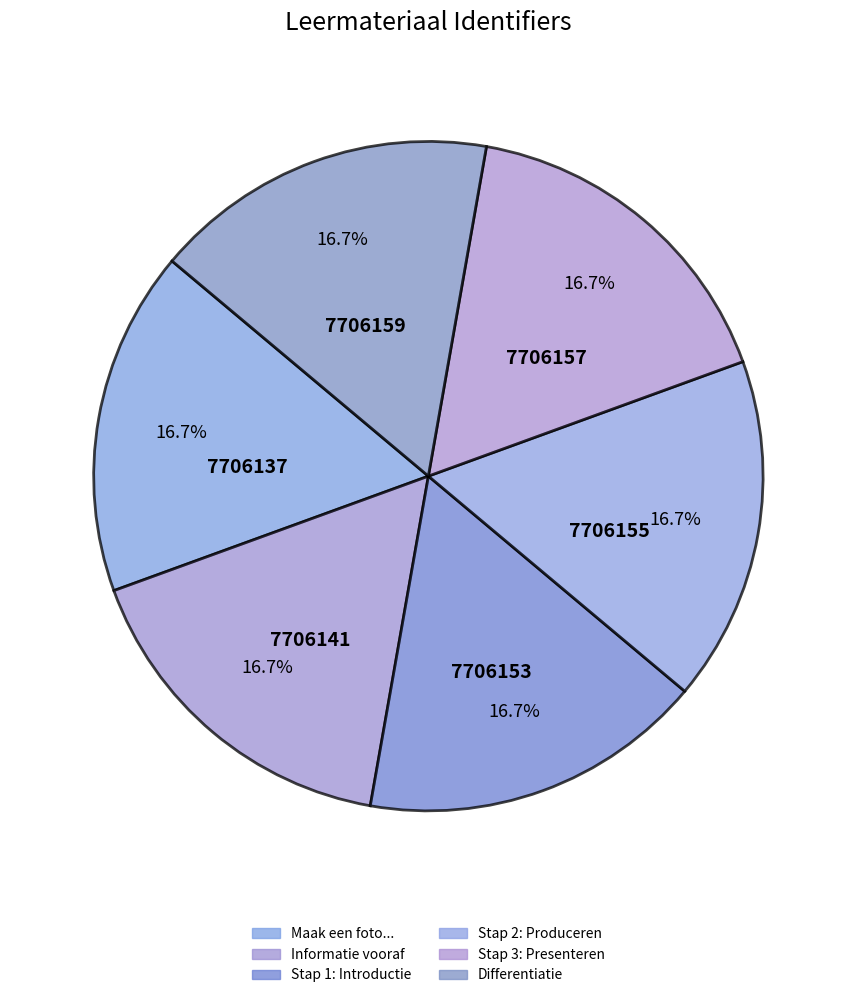

Which slice is the largest?

Differentiatie